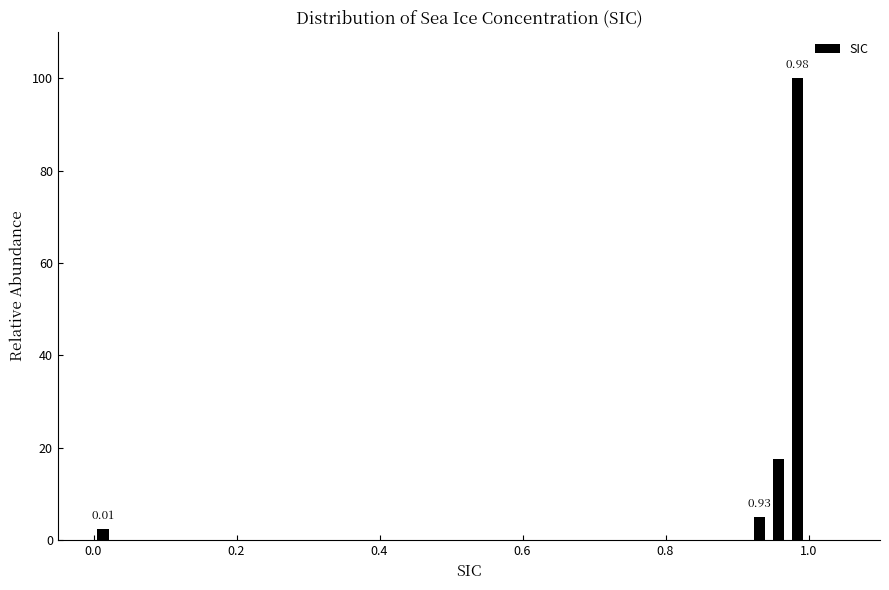

Around what value on the x-axis is the tallest bar? Give the approximate position of its centre, as read against the axis.

0.98